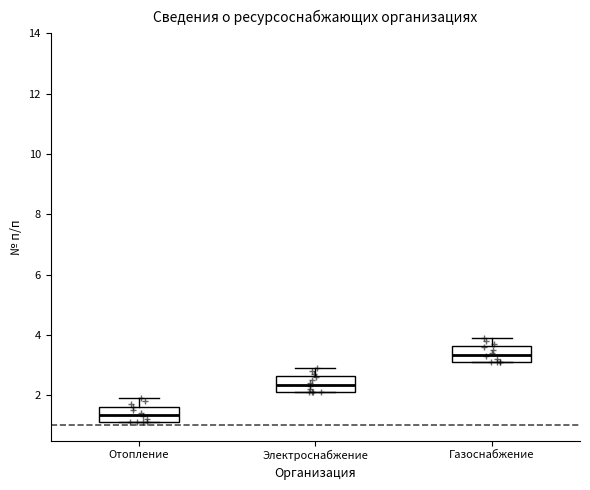

Reading left to right, read every box against the y-axis: the position of its median line, the range the box covers, and the ends of its whiskers. The values are not printed on the chart, so give them approximately, as read against the axis.

Отопление: median 1.4, box 1.2 to 1.6, whiskers 1.2 to 2.0
Электроснабжение: median 2.4, box 2.2 to 2.6, whiskers 2.2 to 3.0
Газоснабжение: median 3.4, box 3.2 to 3.6, whiskers 3.2 to 4.0